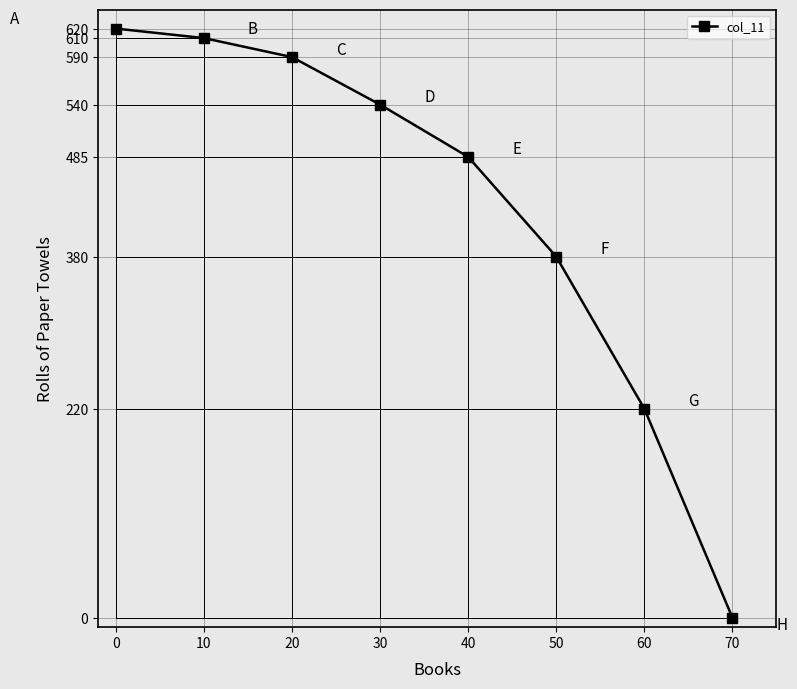

Rank the categories by value from lowest to highest.

70, 60, 50, 40, 30, 20, 10, 0